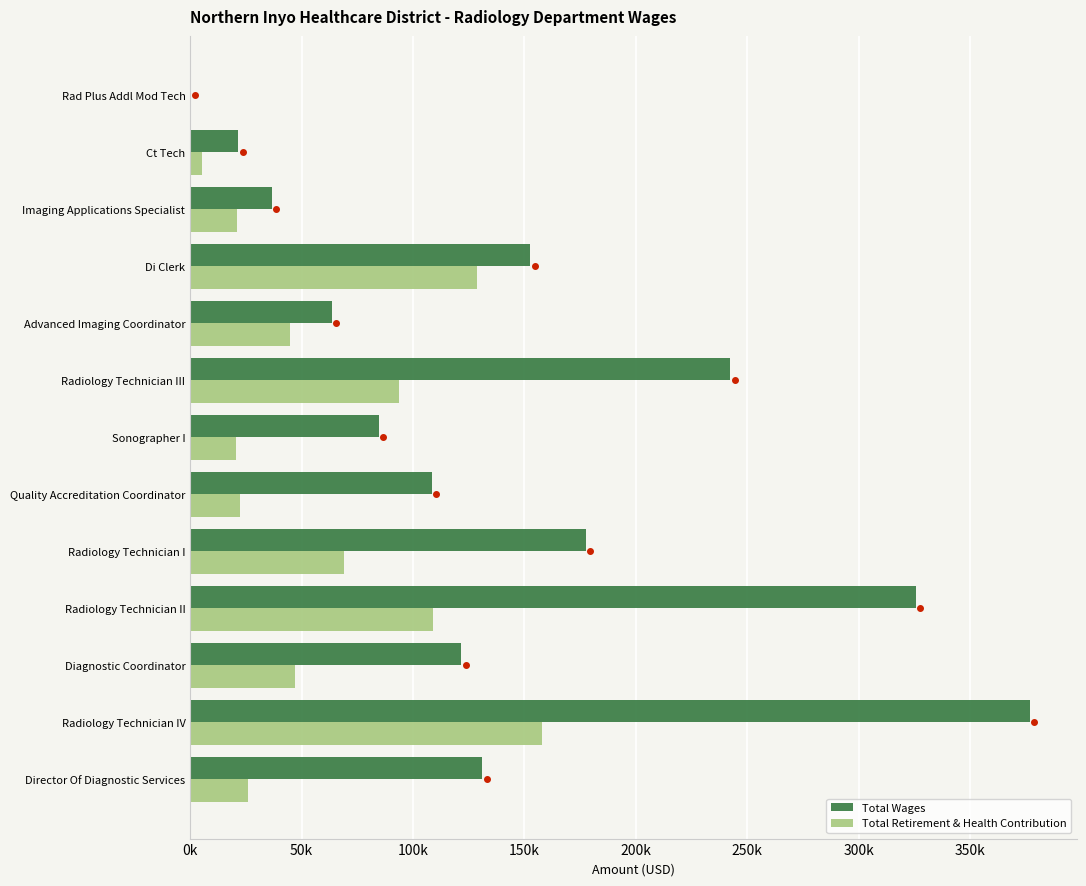

Which series has the largest total across all categories?

Total Wages